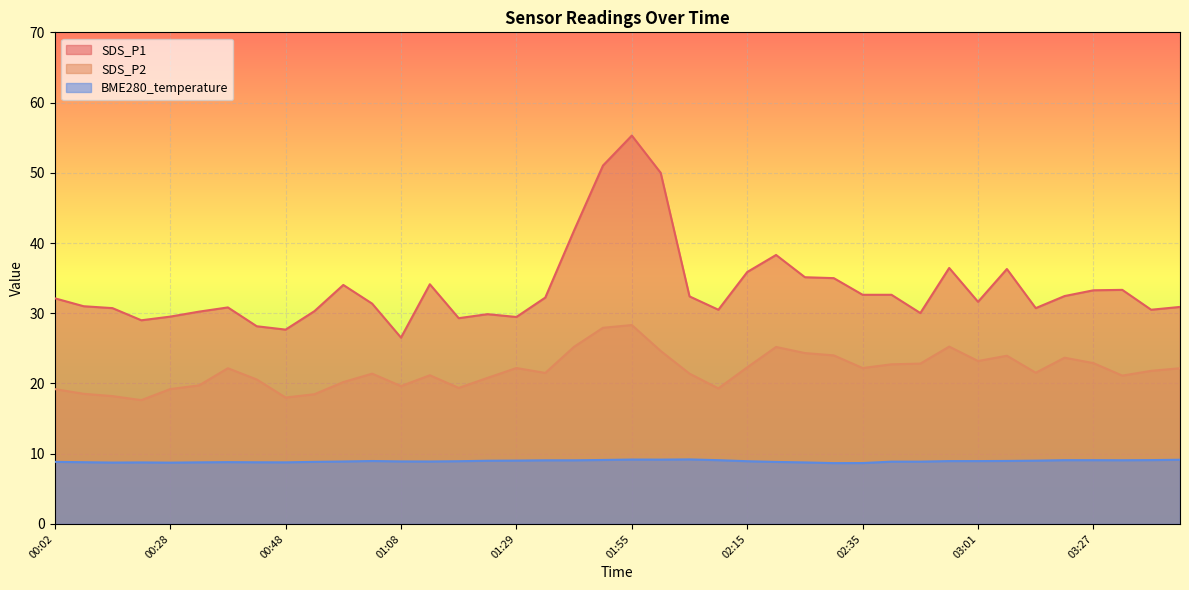

The value of SDS_P2 at 01:34 is 37.6. True or false?

False